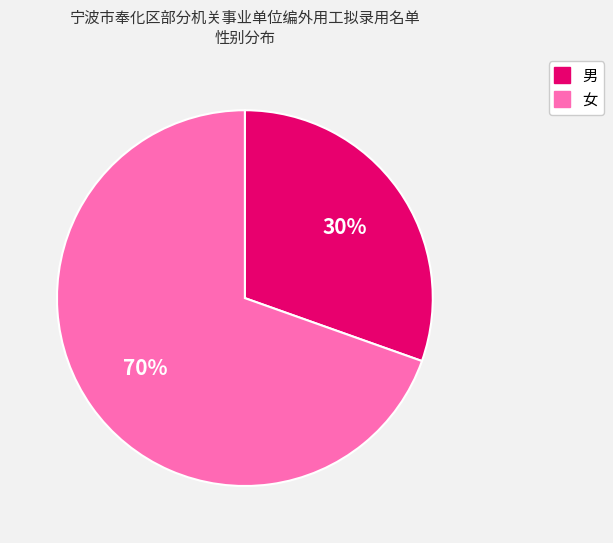

What percentage is the 男 slice, to the nearest percent?

30%